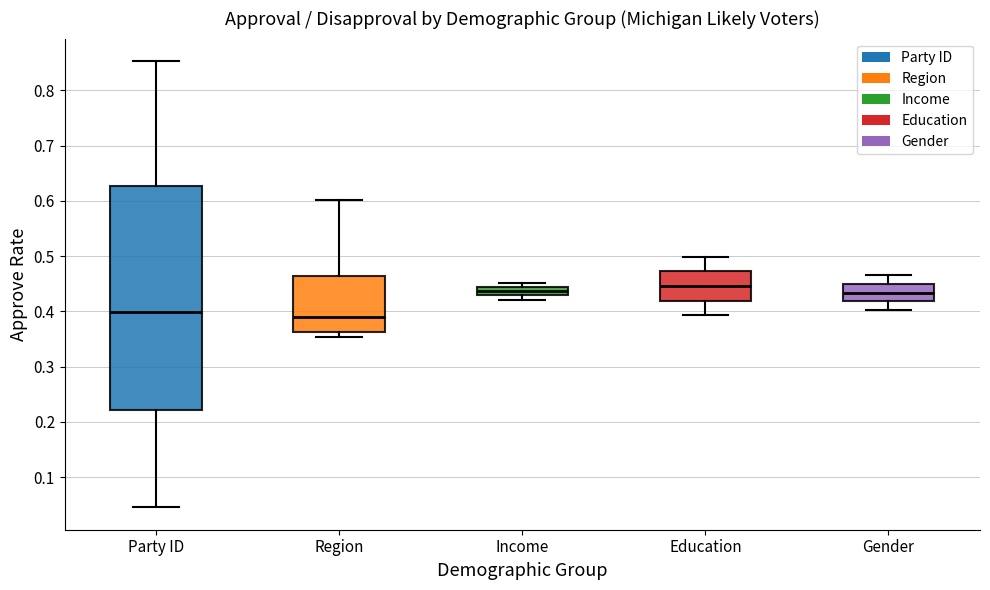

Where is the upper edge of the box for Education on the y-axis? The values are not printed on the chart, so give them approximately, as read against the axis.

0.47